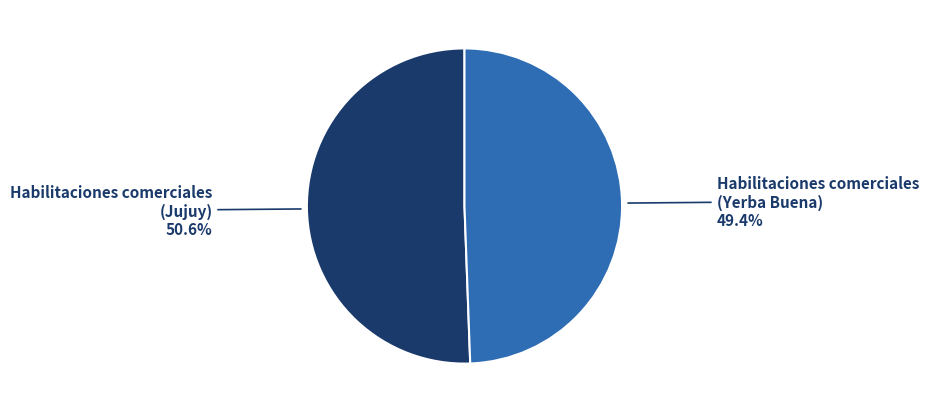

Is there any slice that represents more than half of the pie?

Yes